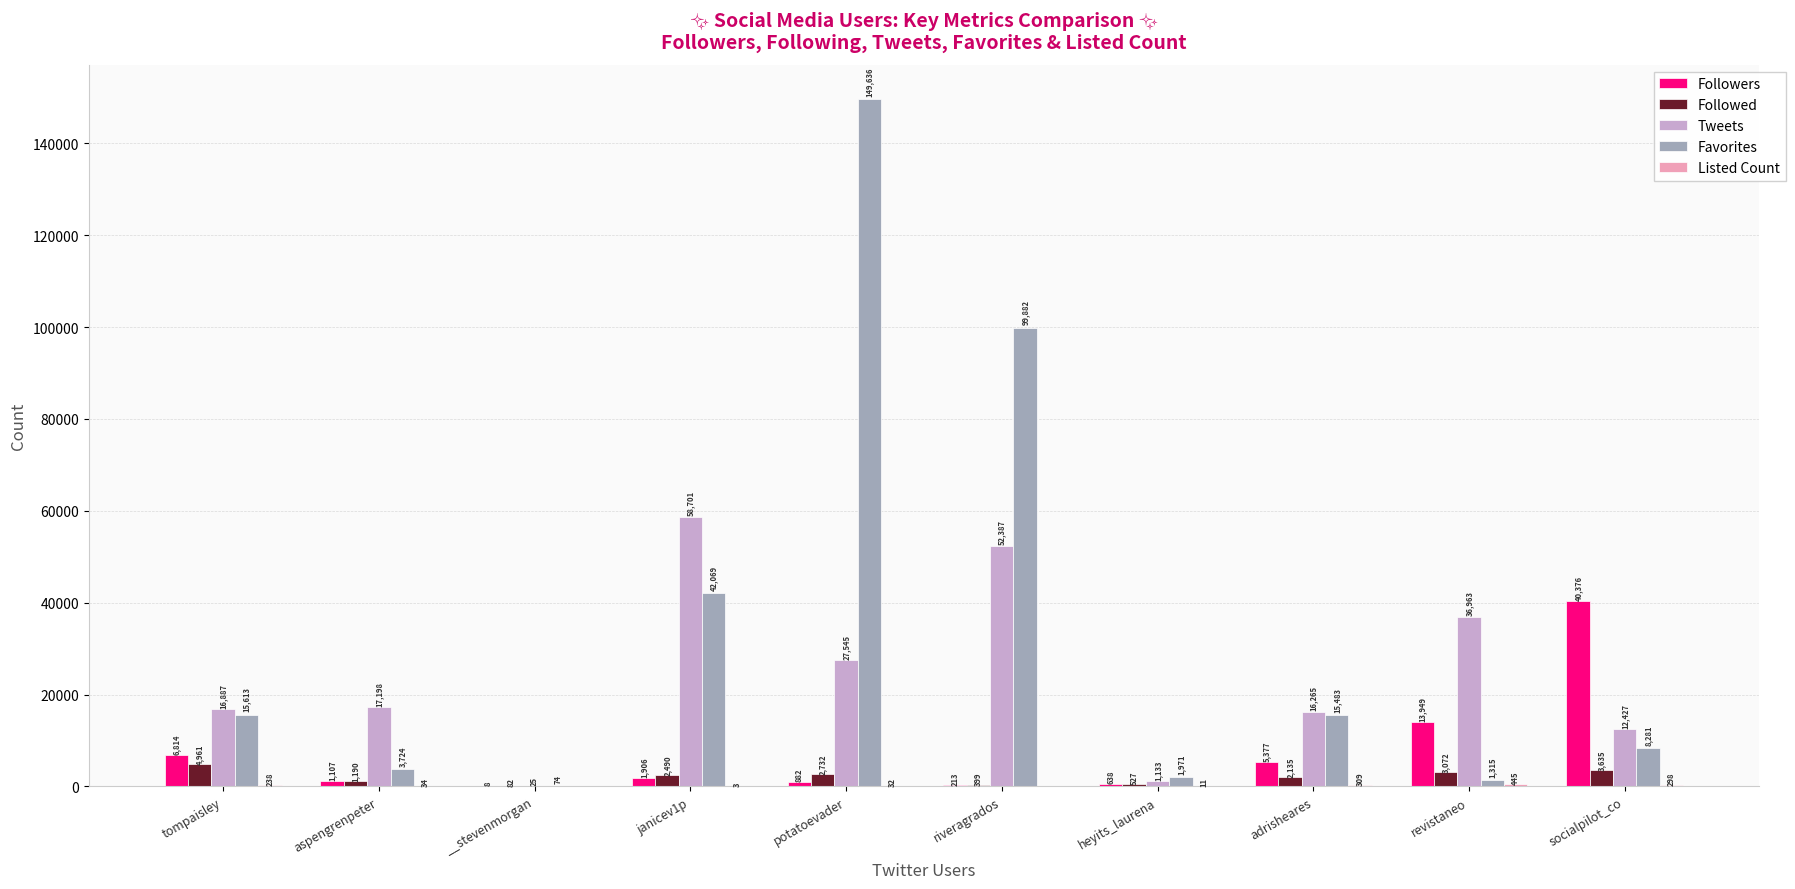

Between __stevenmorgan and heyits_laurena, which series saw the biggest shift?

Favorites